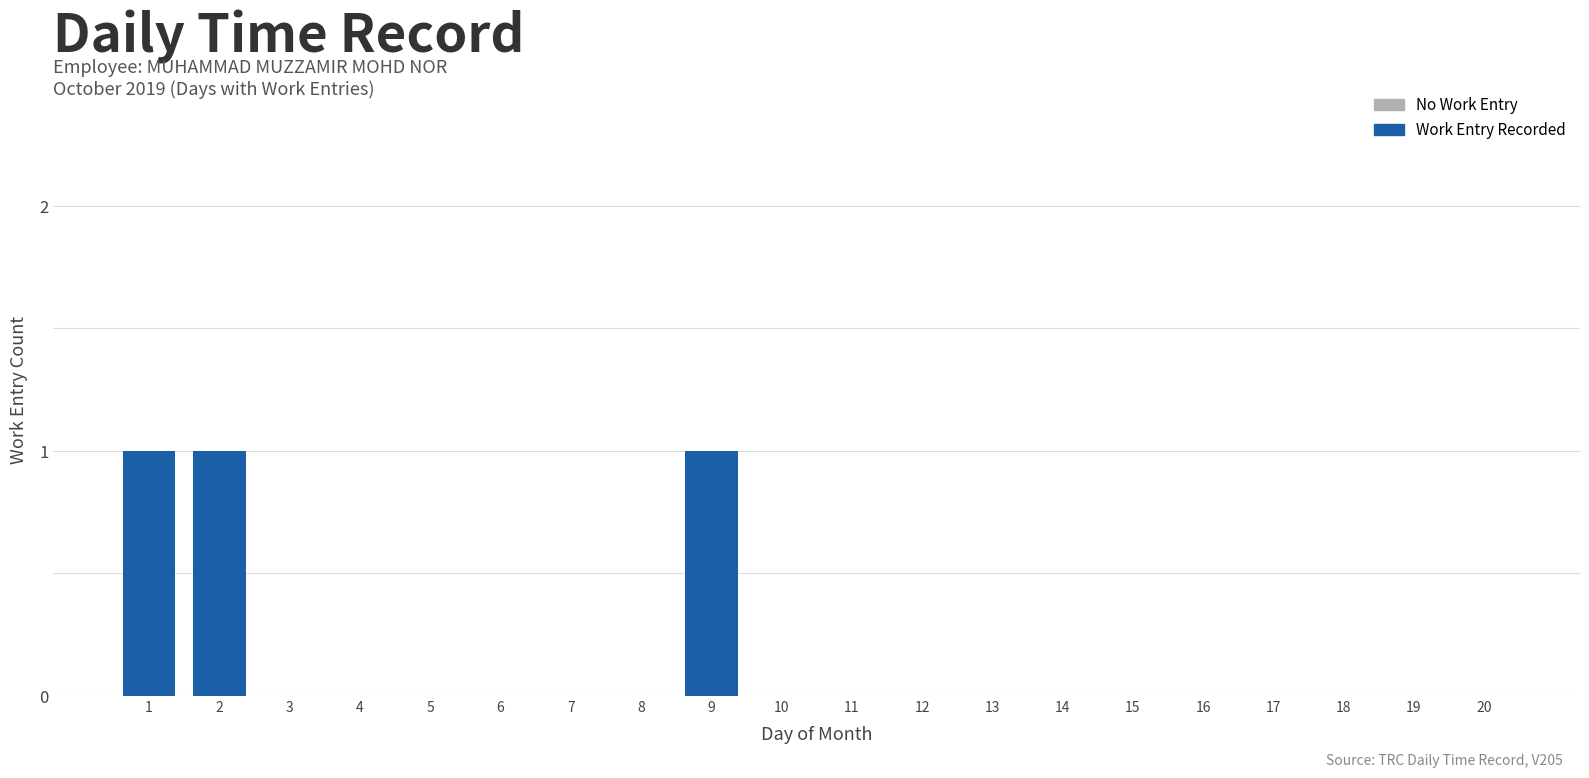

The chart shows a value of 0 at 16. True or false?

True